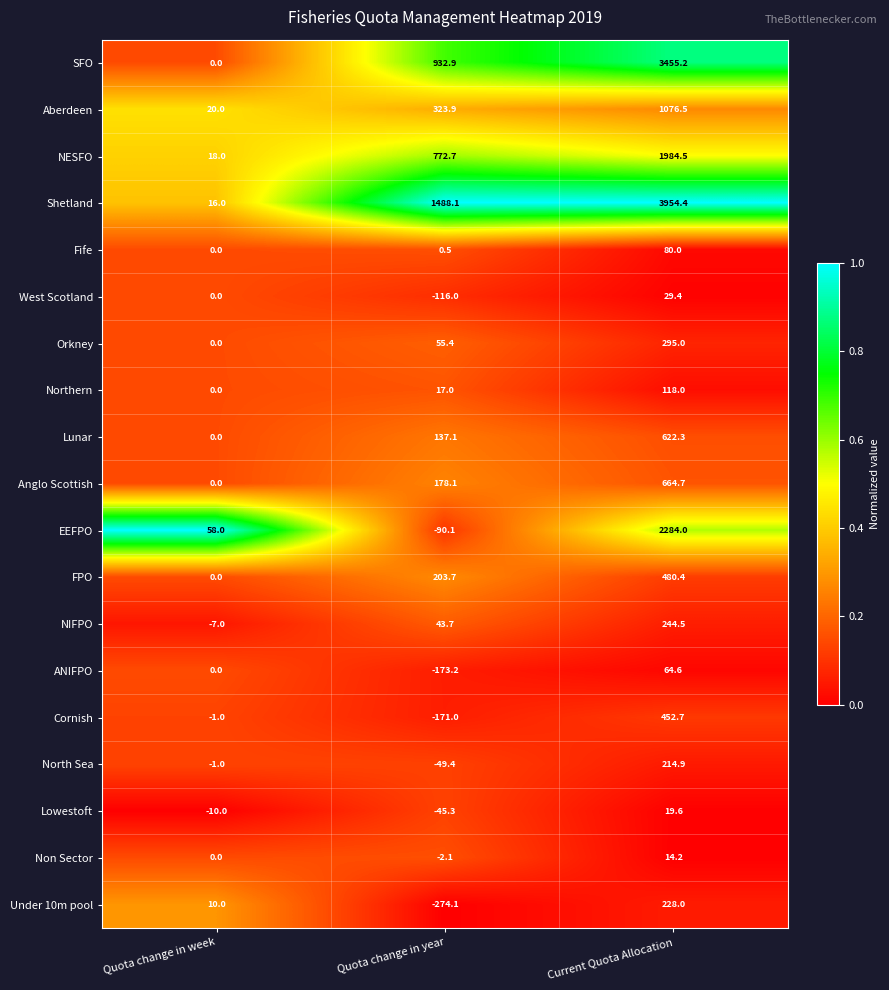

At which label is NESFO closest to 1001?

Quota change in year